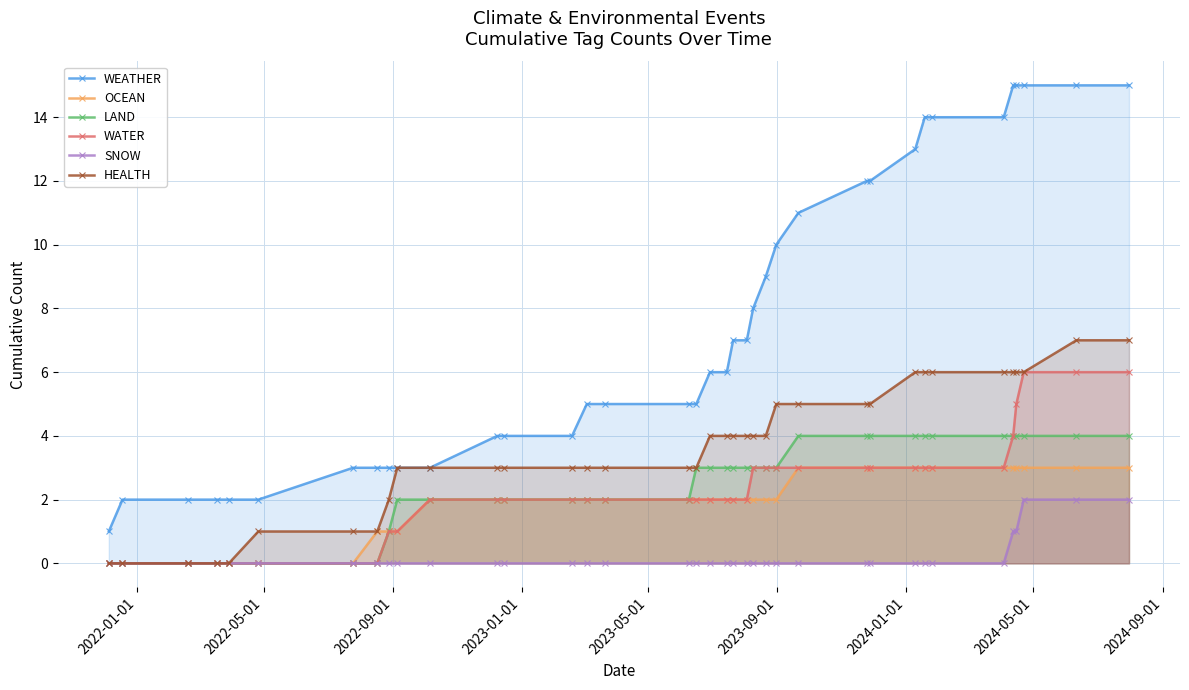

What are all the series names shown in the legend?

WEATHER, OCEAN, LAND, WATER, SNOW, HEALTH